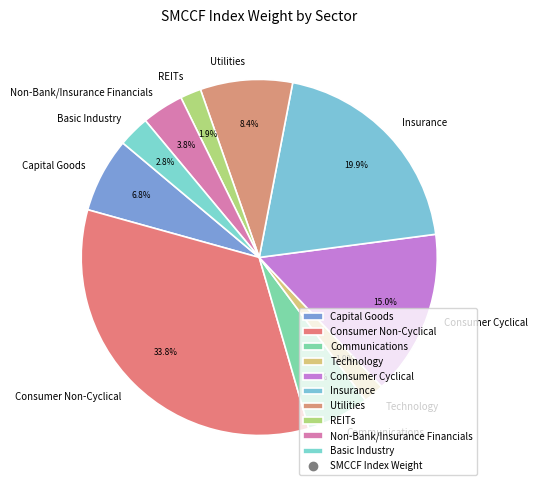

What percentage is NOT represented by Consumer Non-Cyclical?

66.2%